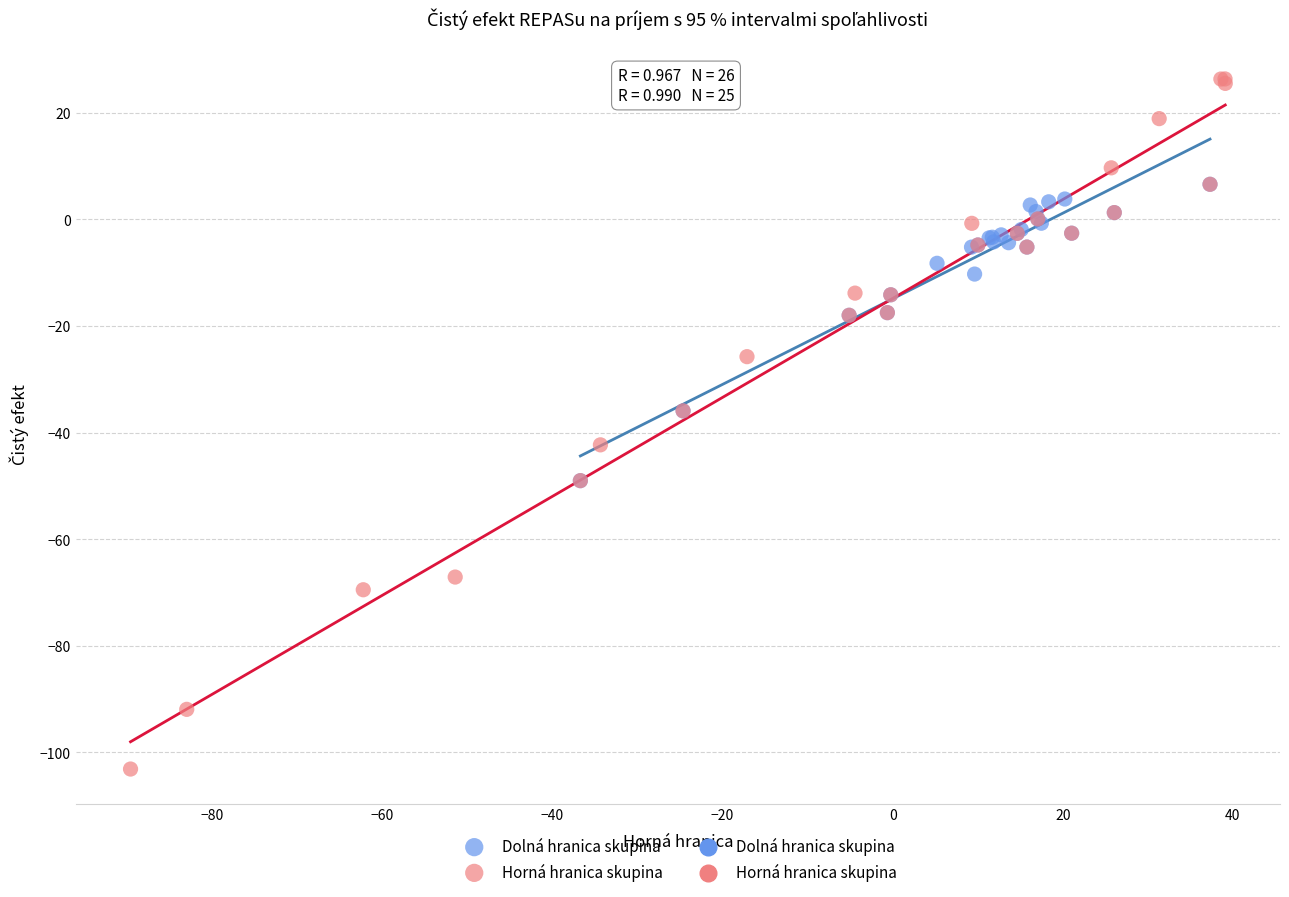

Which series reaches the maximum Y coordinate?

Horná hranica skupina